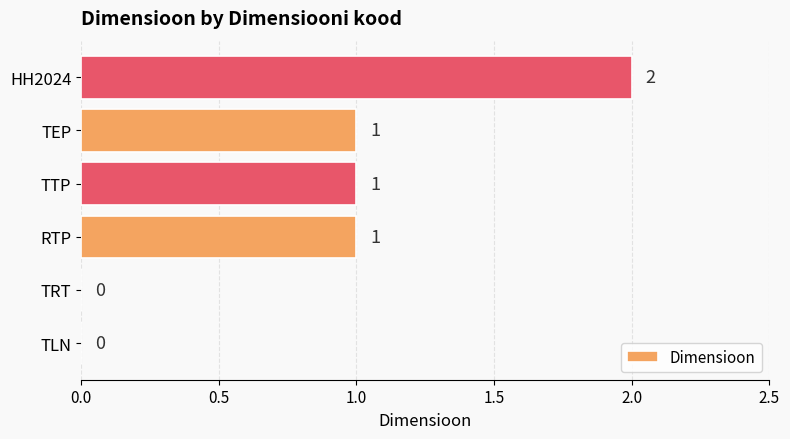

The chart shows a value of 3 at HH2024. True or false?

False